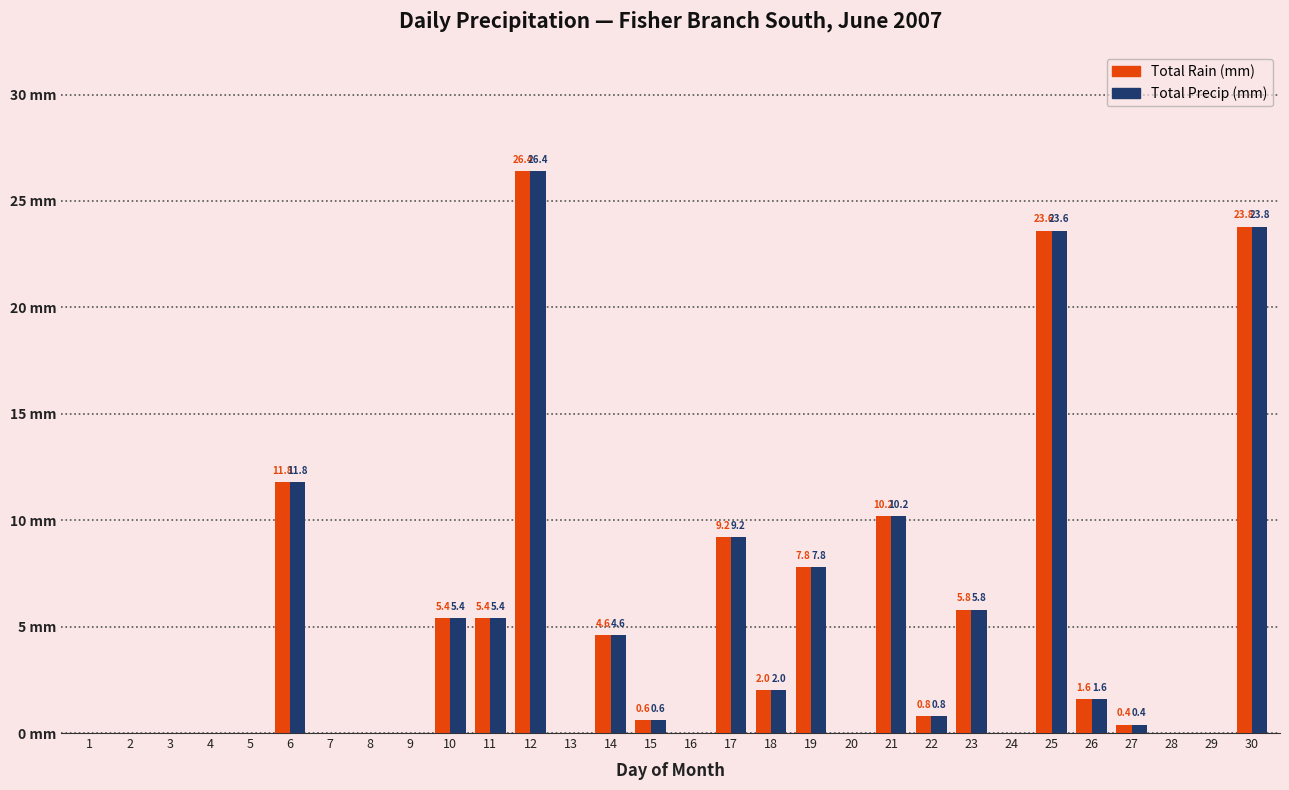

What are all the series names shown in the legend?

Total Rain (mm), Total Precip (mm)